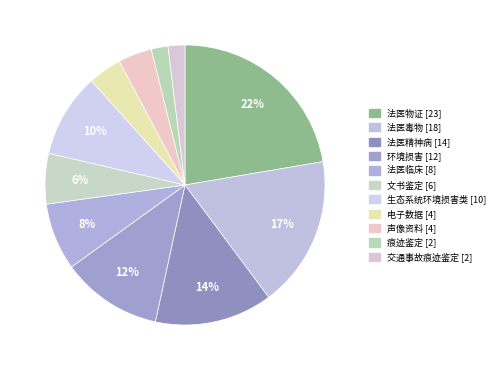

Is there any slice that represents more than half of the pie?

No